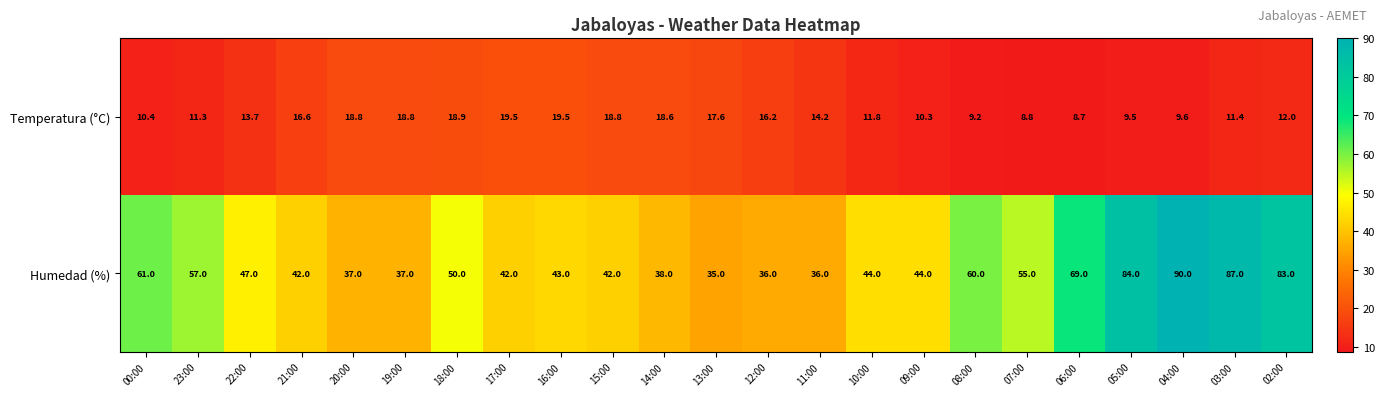

Count the number of categories in the chart.

23